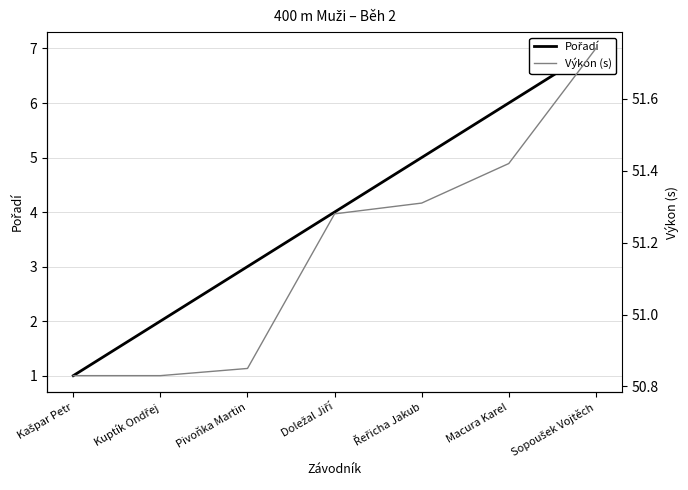

At which category is the sum across all series the highest?

Sopoušek Vojtěch